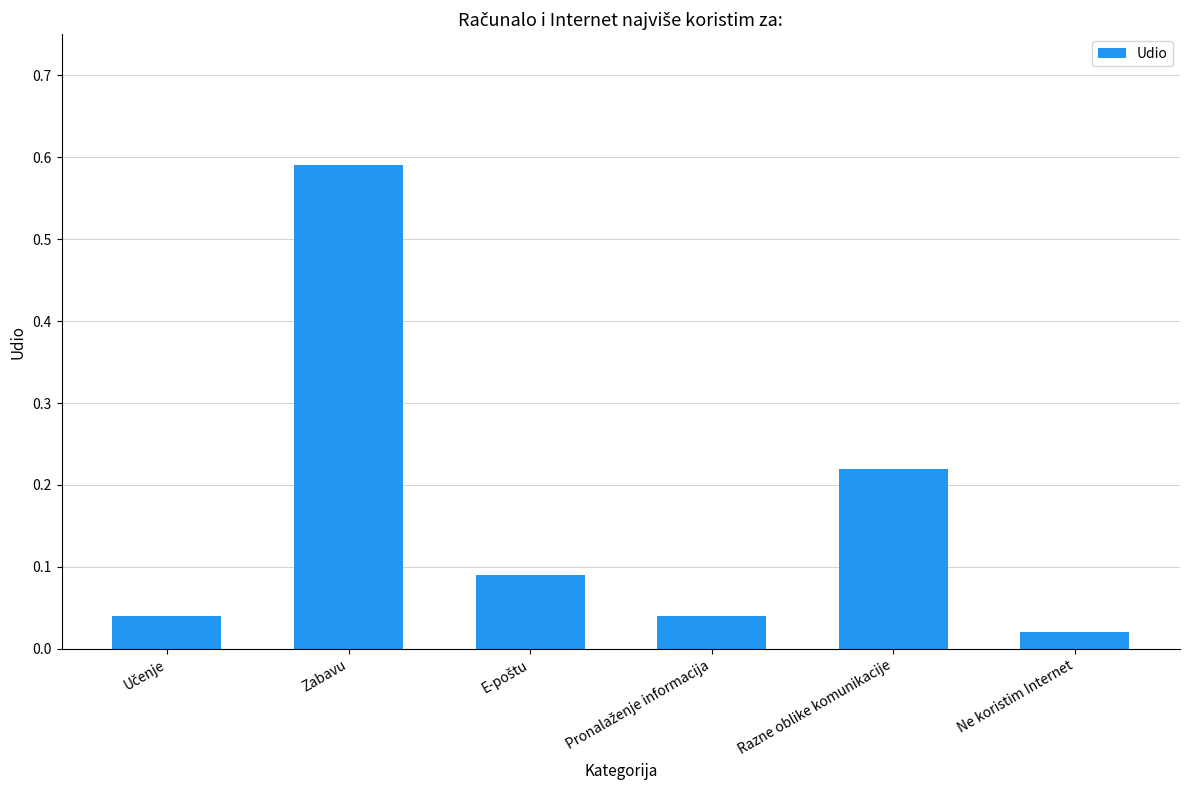

Does the chart contain any negative values?

No